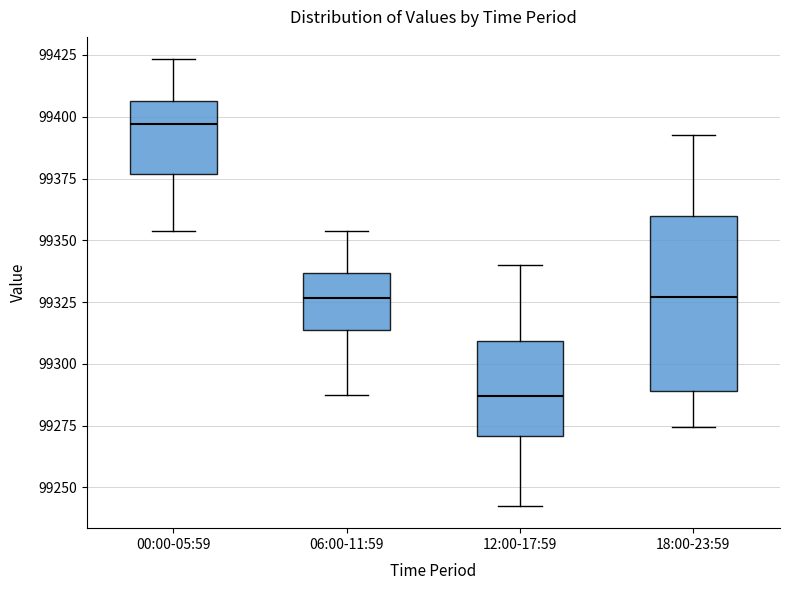

Which box has the highest median line?

00:00-05:59